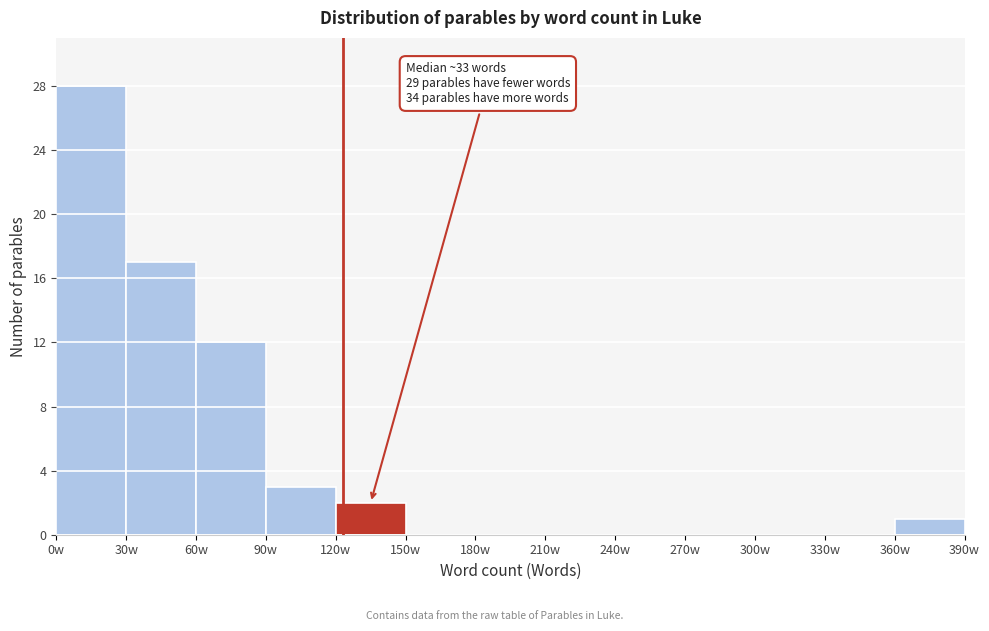

Over which range of the x-axis is the bar tallest?

0 to 30